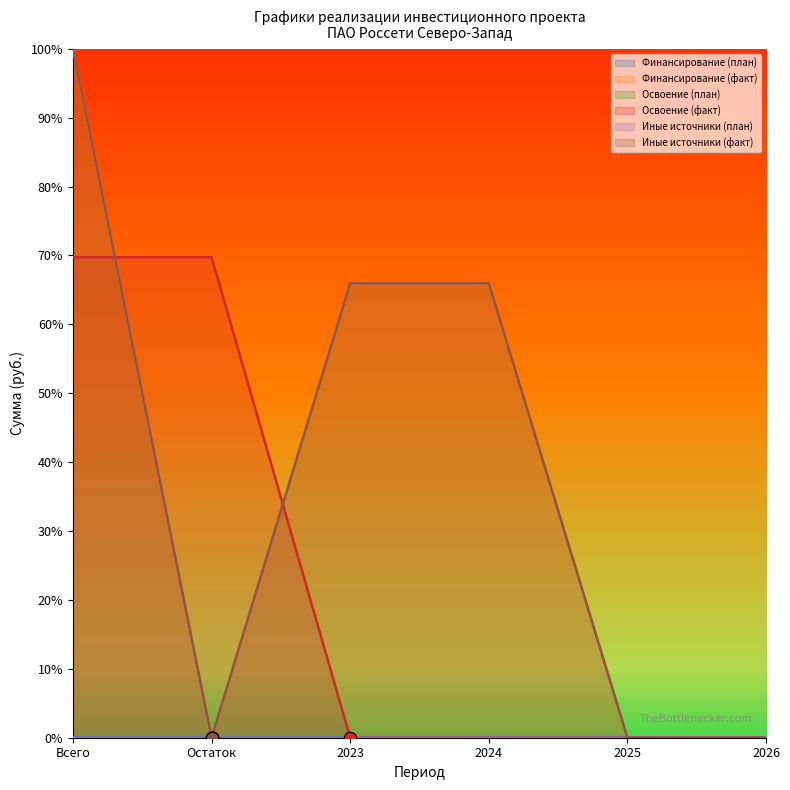

Which series contains the lowest Y value?

Финансирование (план)